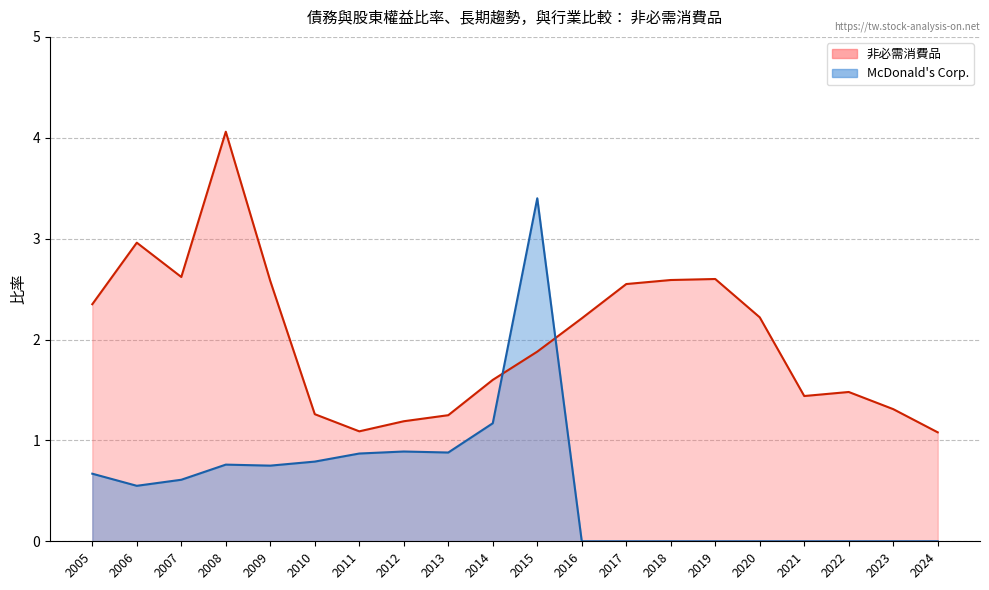

Which series has the largest total across all categories?

非必需消費品